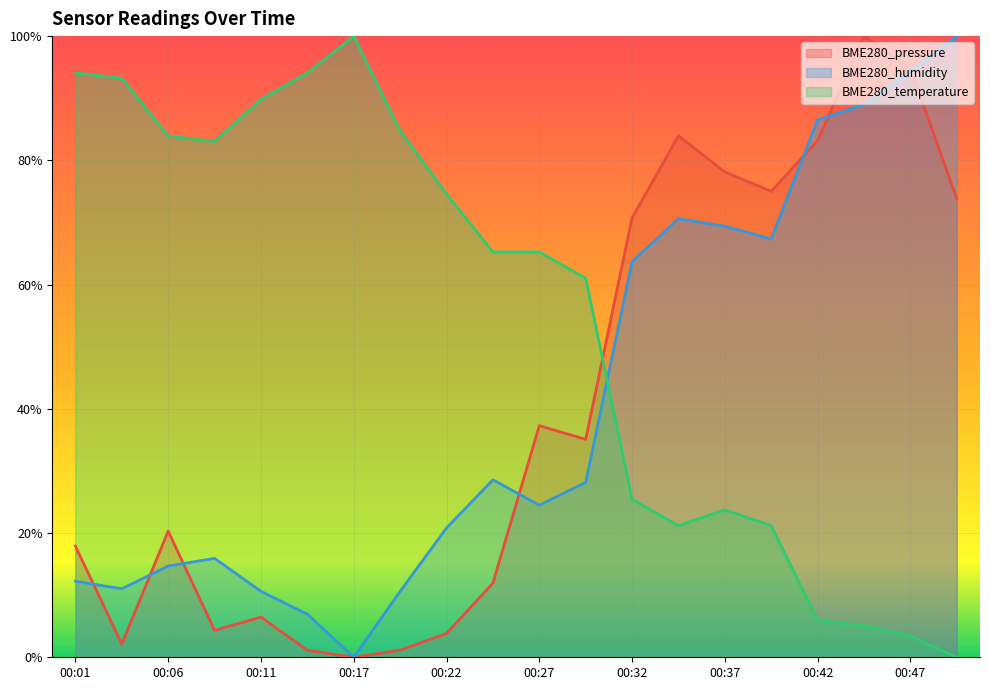

How many intersections are there between BME280_humidity and BME280_pressure?

7